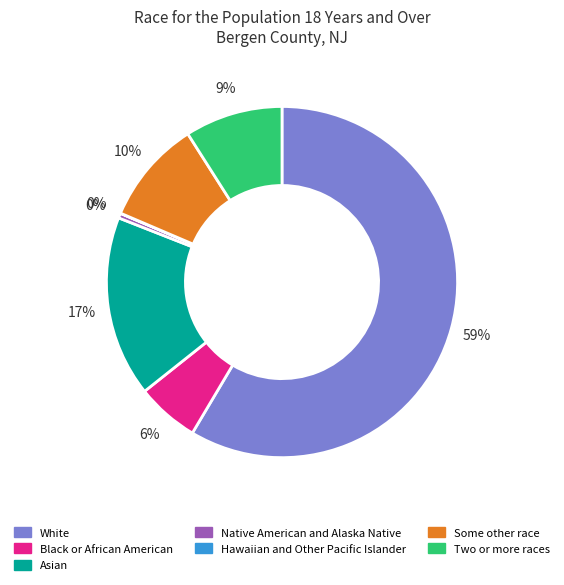

What is the largest slice in the pie chart?

White